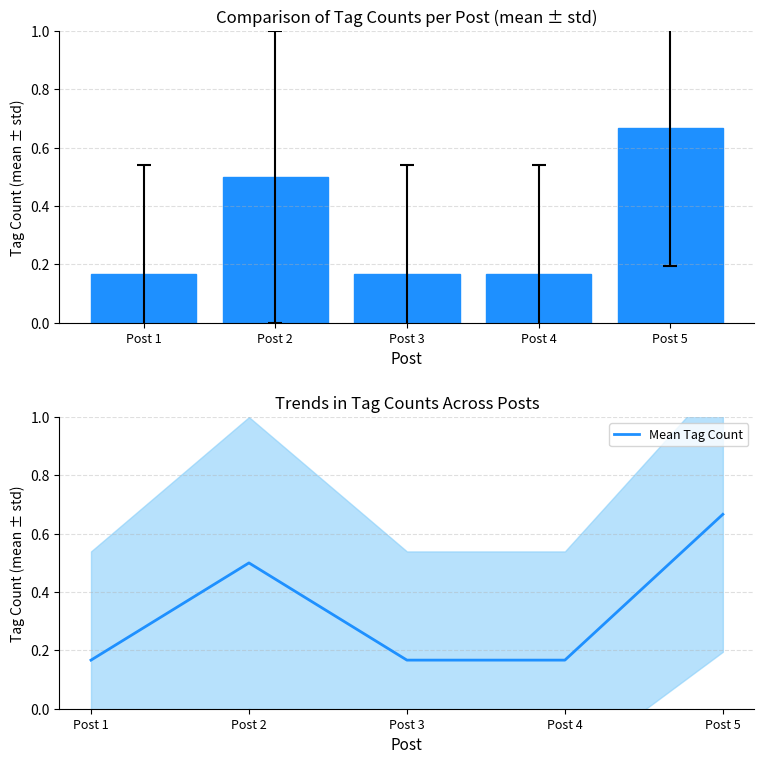

Between Post 5 and Post 1, which is larger?

Post 5